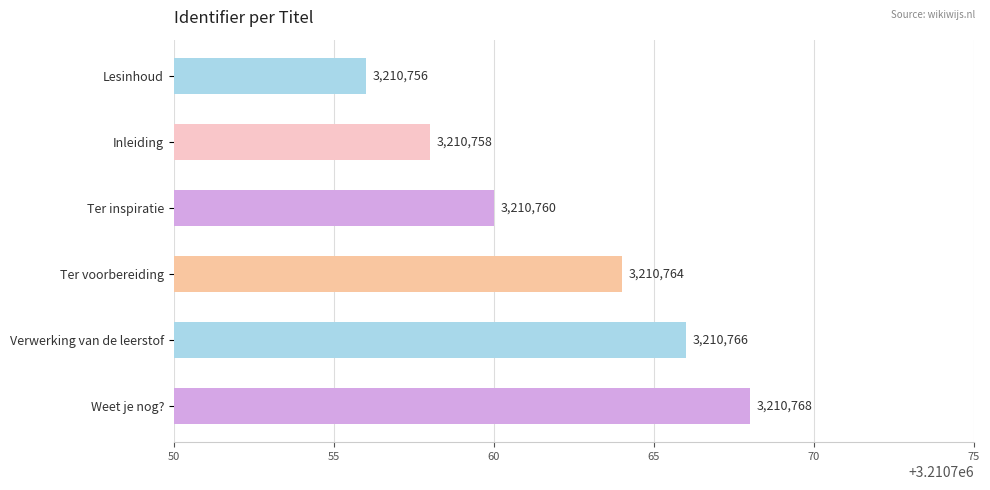

How many data points does each series have?

6